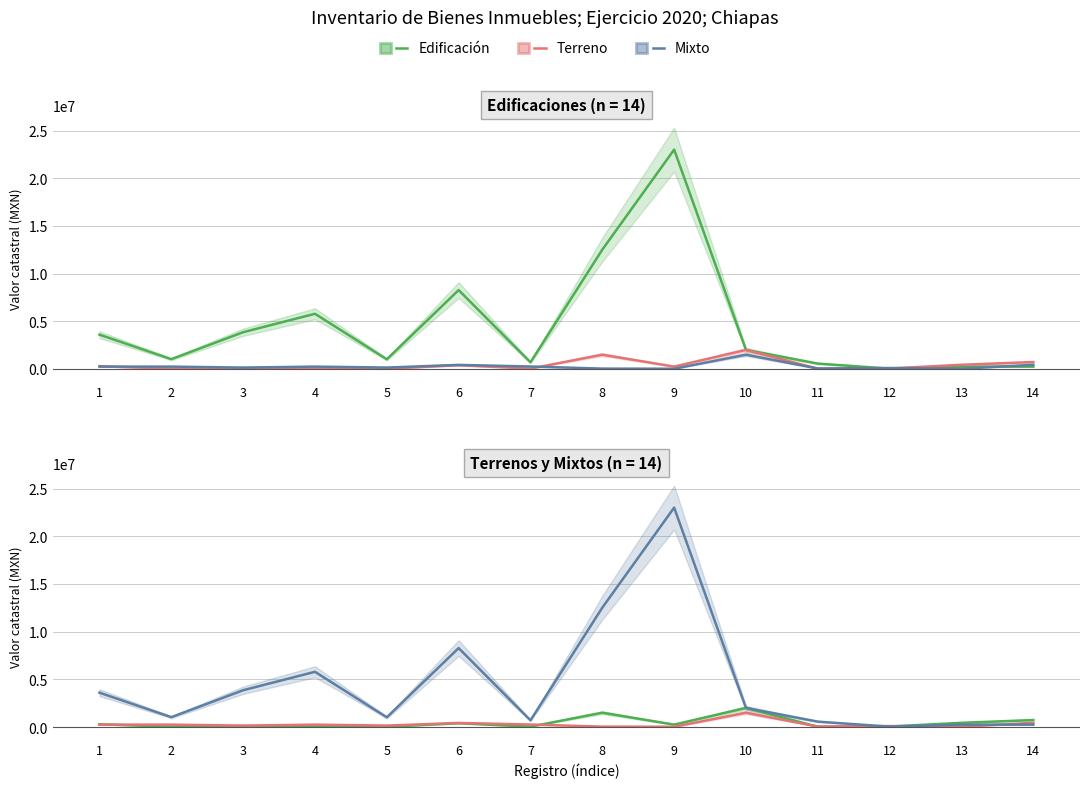

How many distinct data groups are displayed?

3